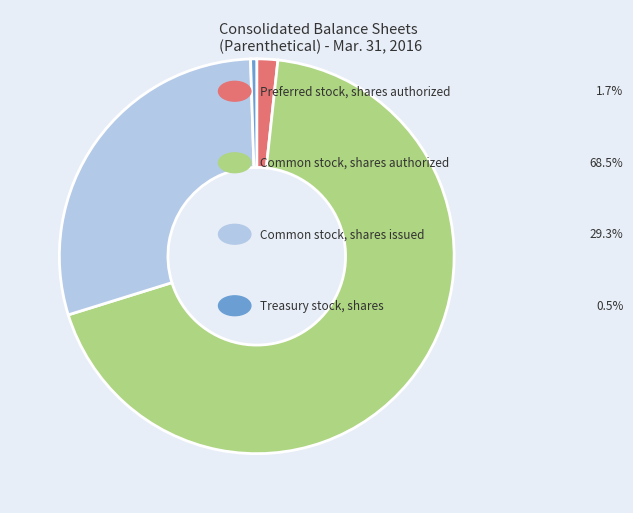

Does any single category account for the majority?

Yes